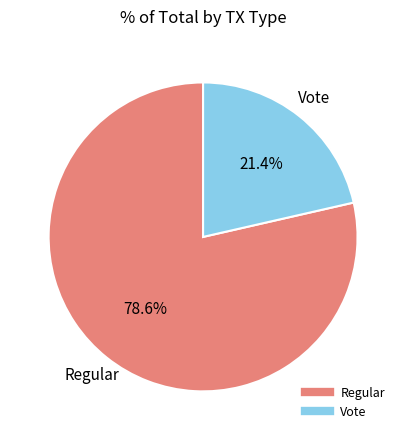

True or false: Regular accounts for 73% of the total.

False